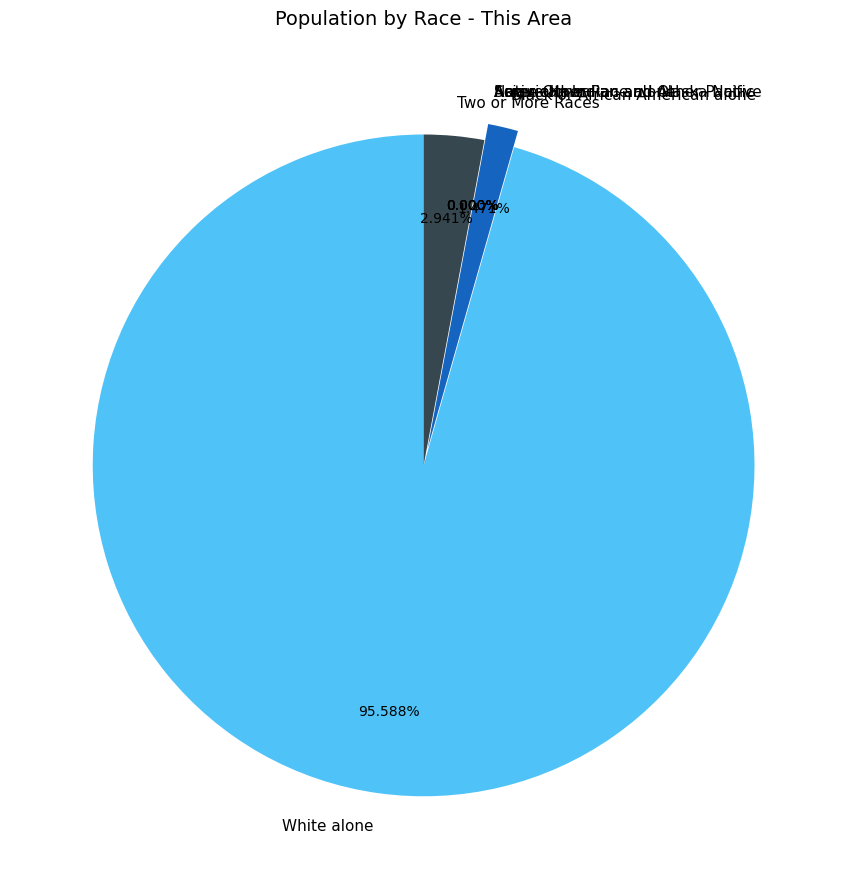

Combined, what portion of the pie is Black or African American alone and White alone?

97.1%